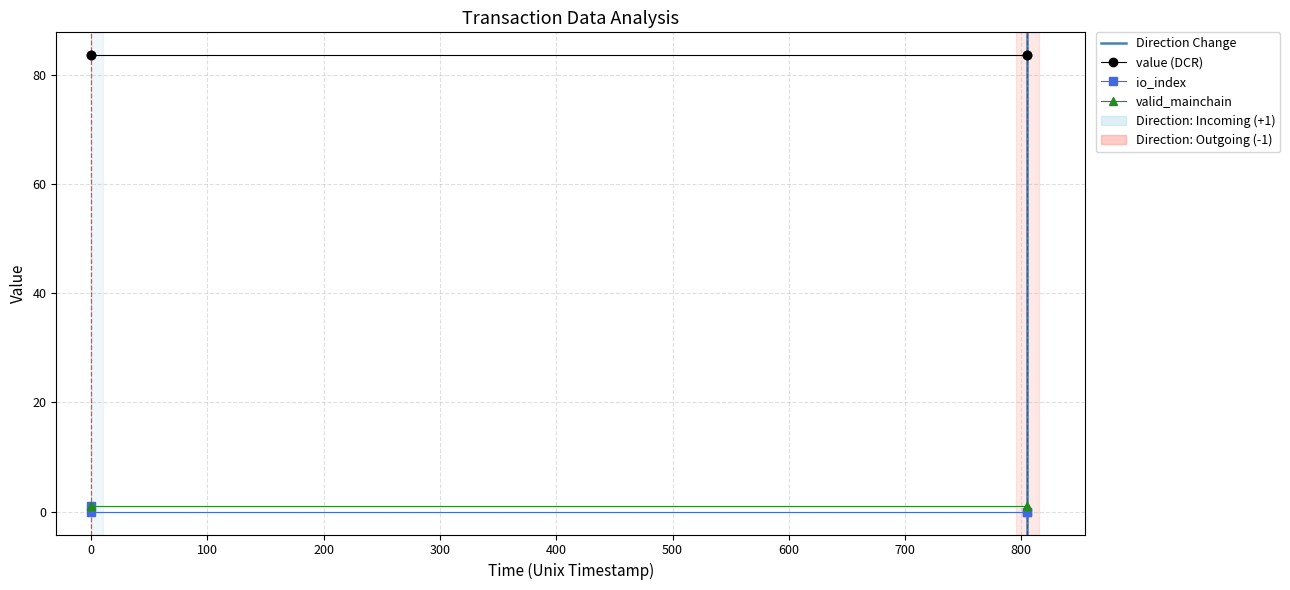

What are all the series names shown in the legend?

io_index, valid_mainchain, value